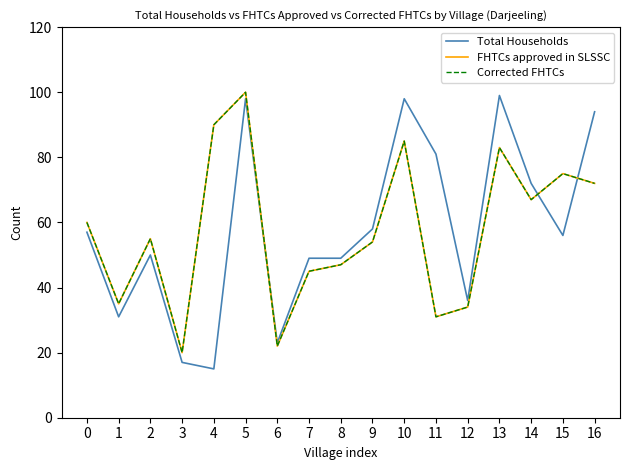

Rank the series by their maximum value, from highest to lowest.

FHTCs approved in SLSSC, Corrected FHTCs, Total Households